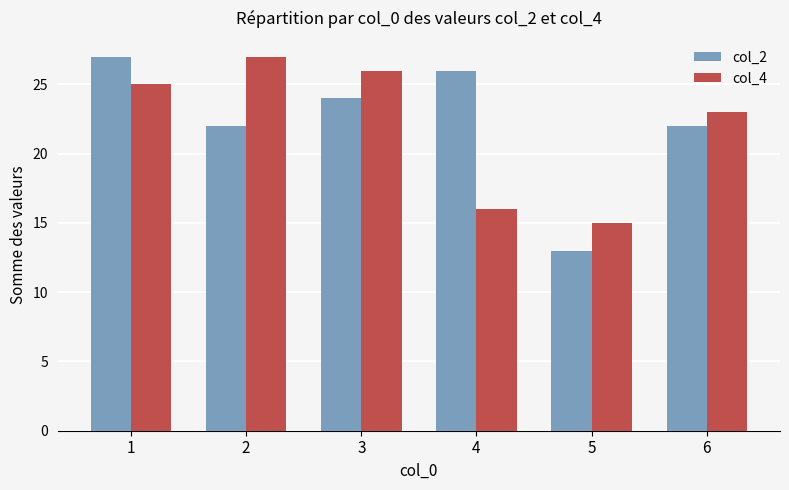

What is the sum of the col_4 values at 2 and 5?

42